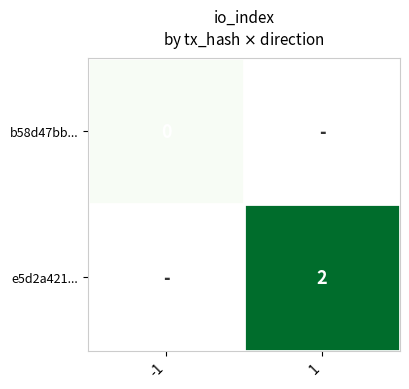

True or false: e5d2a421... has a value of 2 at 1.

True